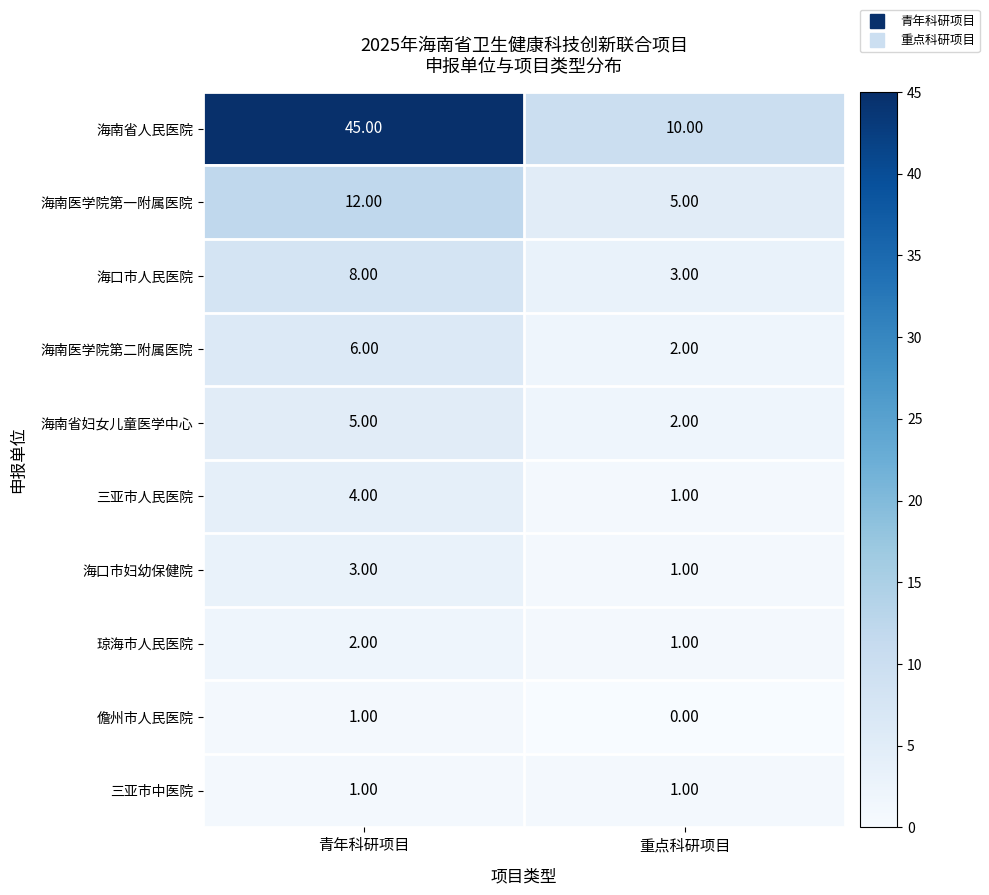

Which series has the largest range (max minus min)?

海南省人民医院